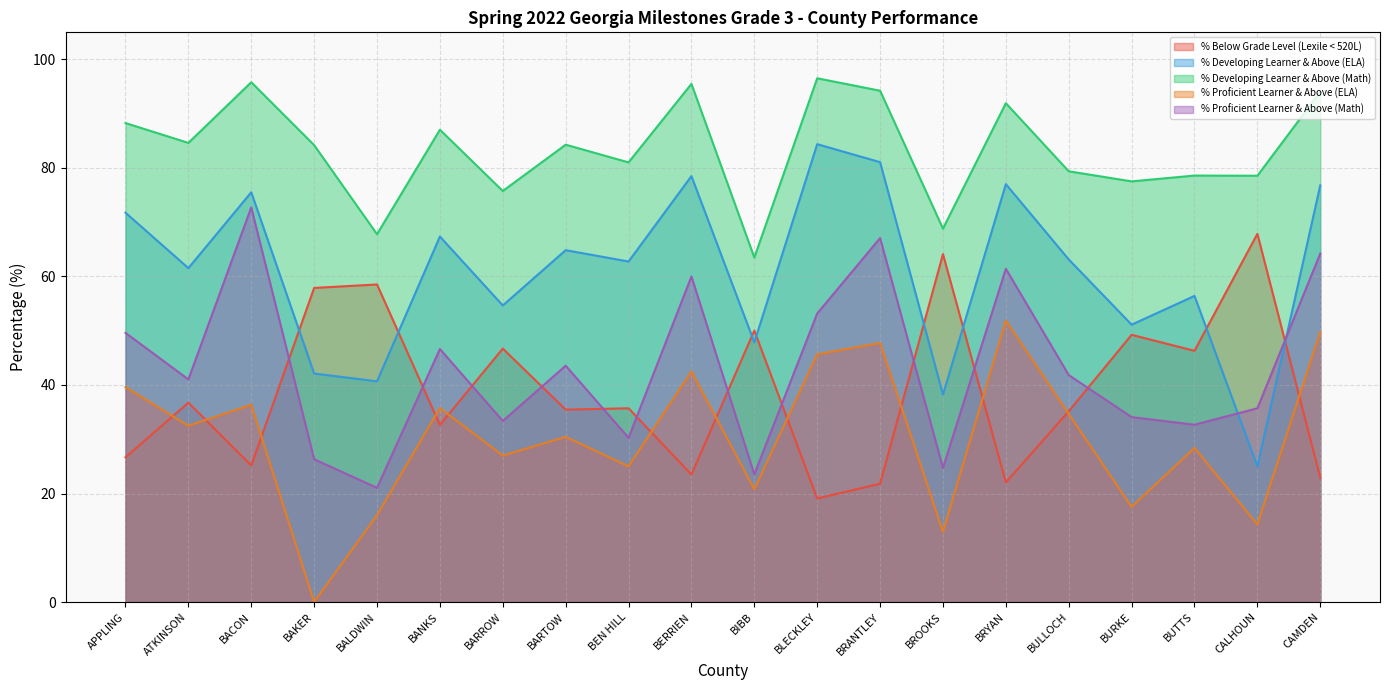

What is the label of the 13th point from the left?

BRANTLEY